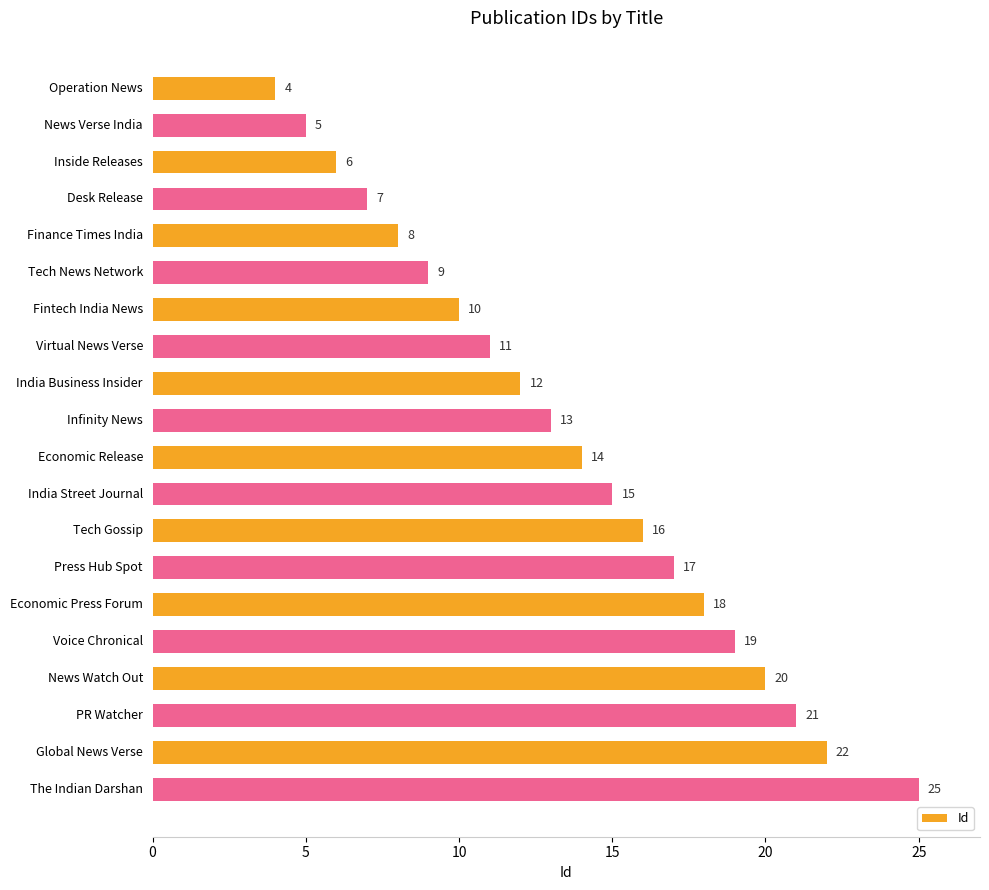

What position from the bottom is Tech News Network?

15